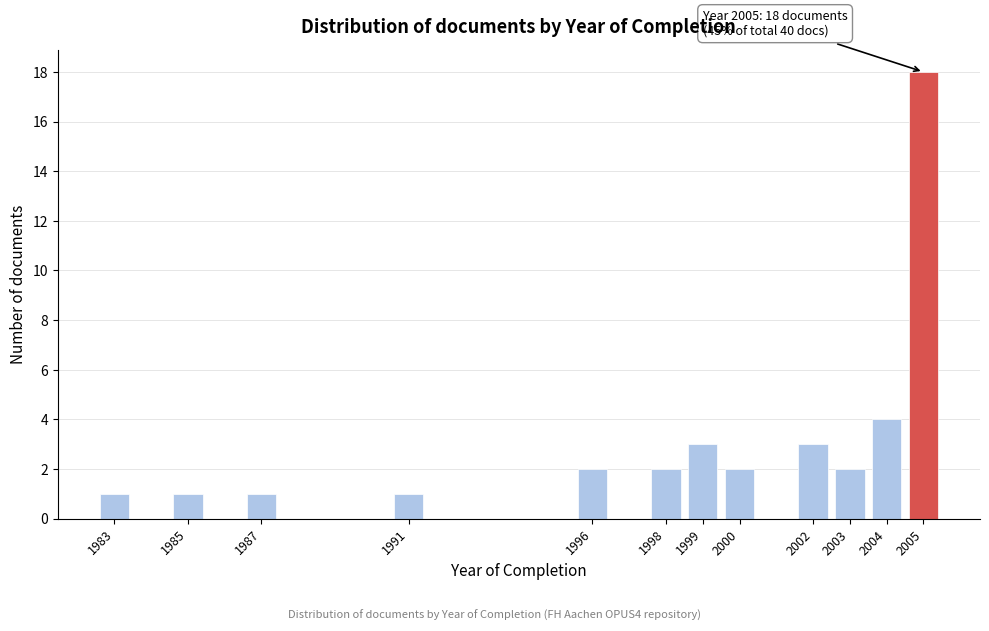

Reading left to right, what are all the values shown in this chart?

1	1	1	1	2	2	3	2	3	2	4	18